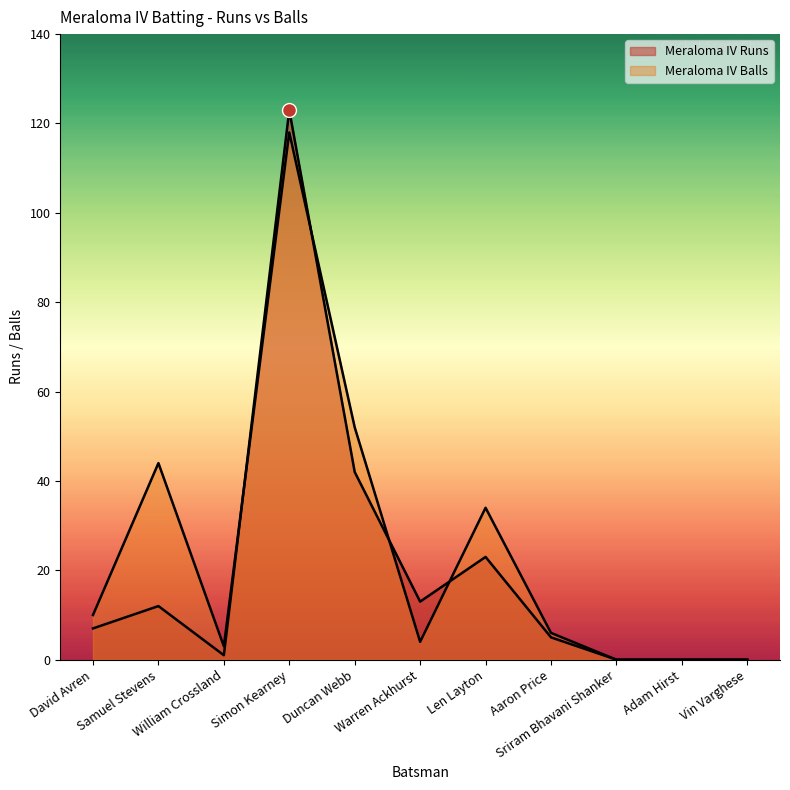

Rank the series by their maximum value, from lowest to highest.

Meraloma IV Balls, Meraloma IV Runs